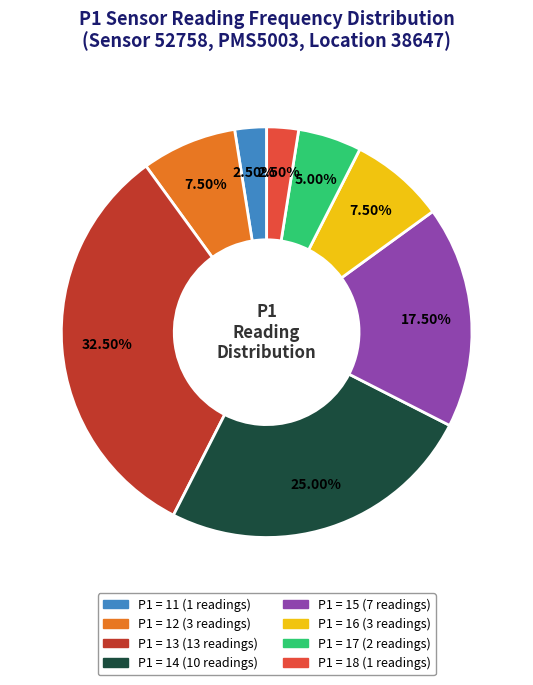

Does any single category account for the majority?

No